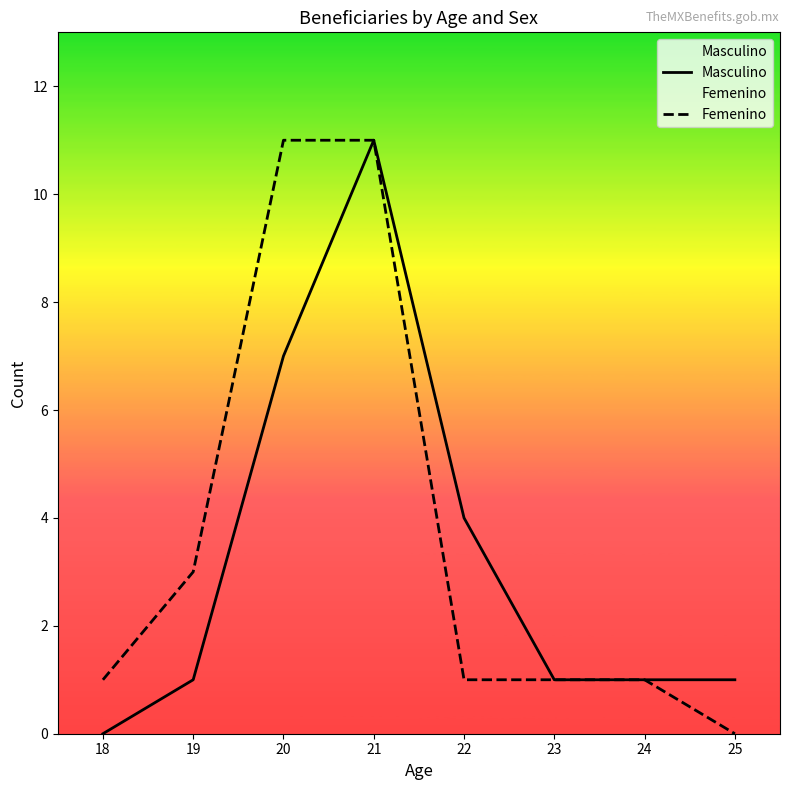

True or false: Masculino and Femenino cross at least once.

False